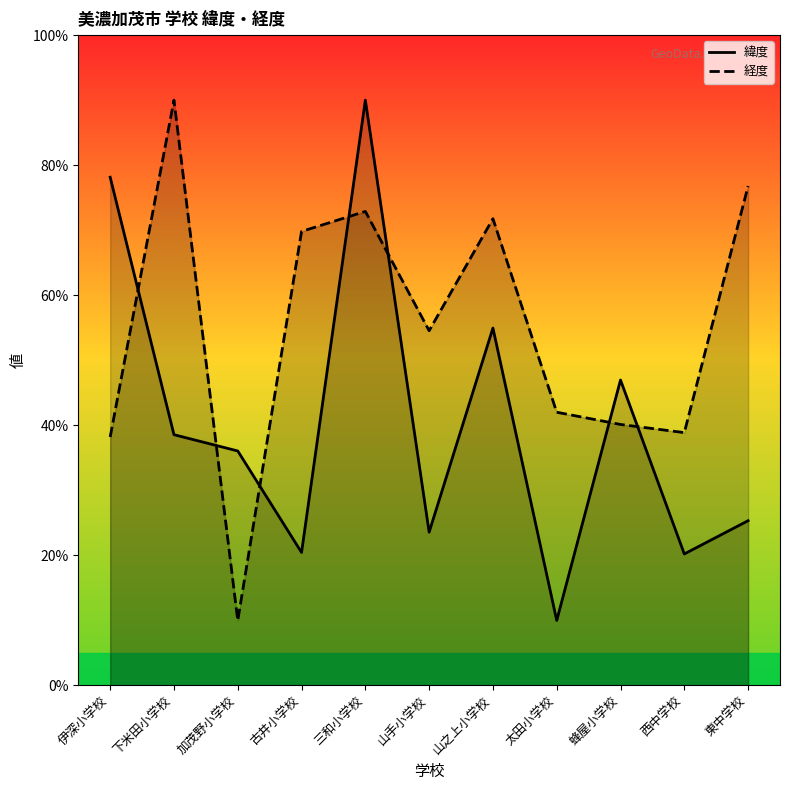

Which series changed the most between 三和小学校 and 西中学校?

緯度